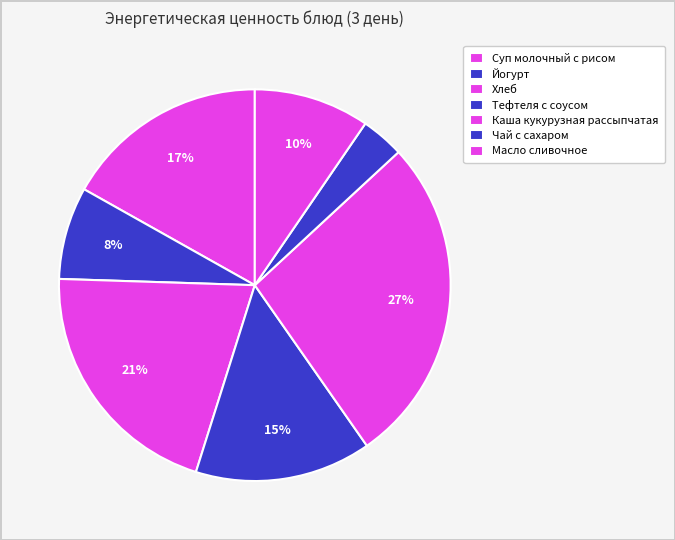

How many slices are in this pie chart?

7